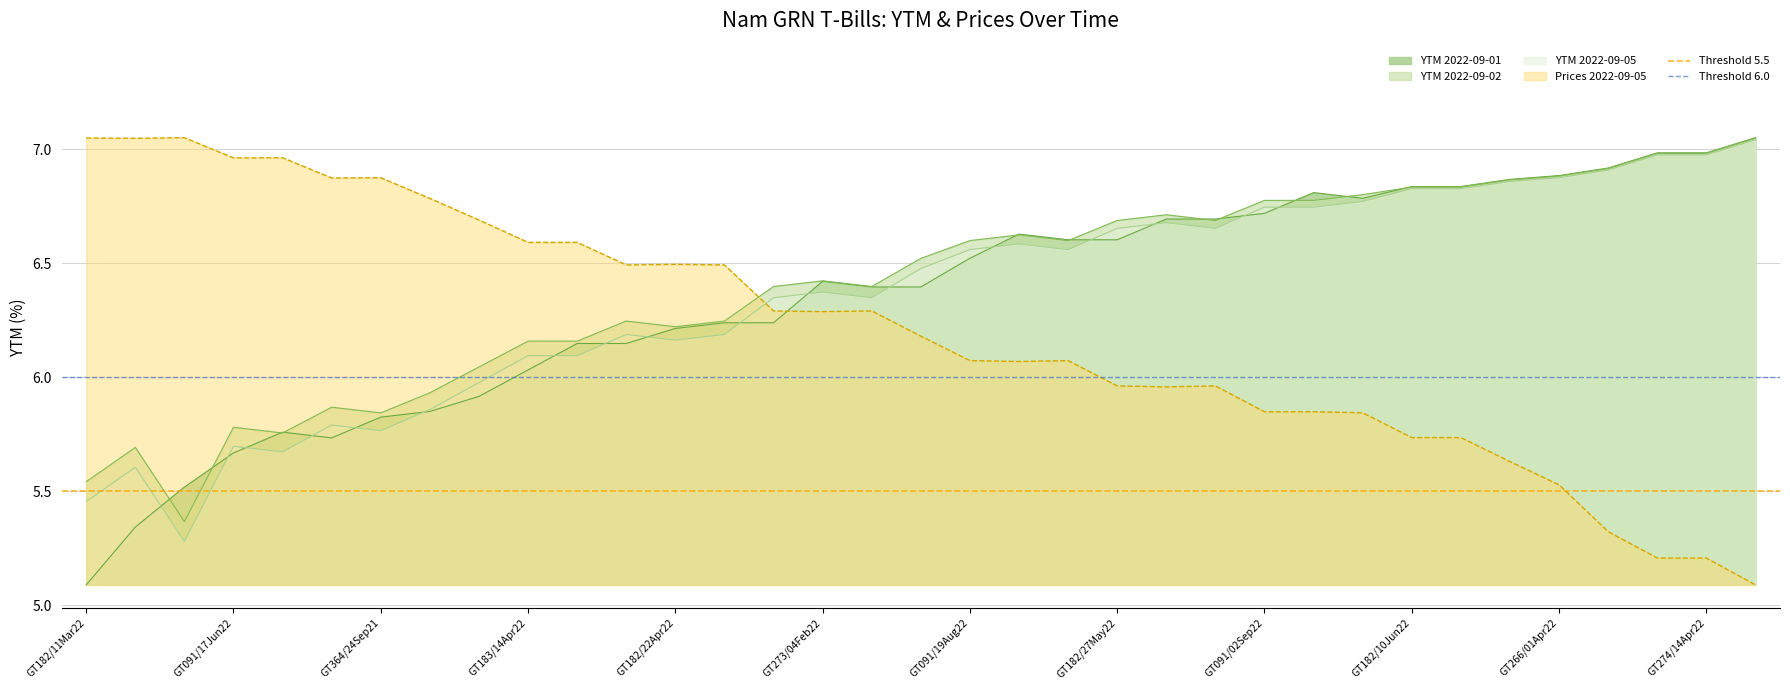

Which label corresponds to the smallest value in the chart?

GT182/11Mar22